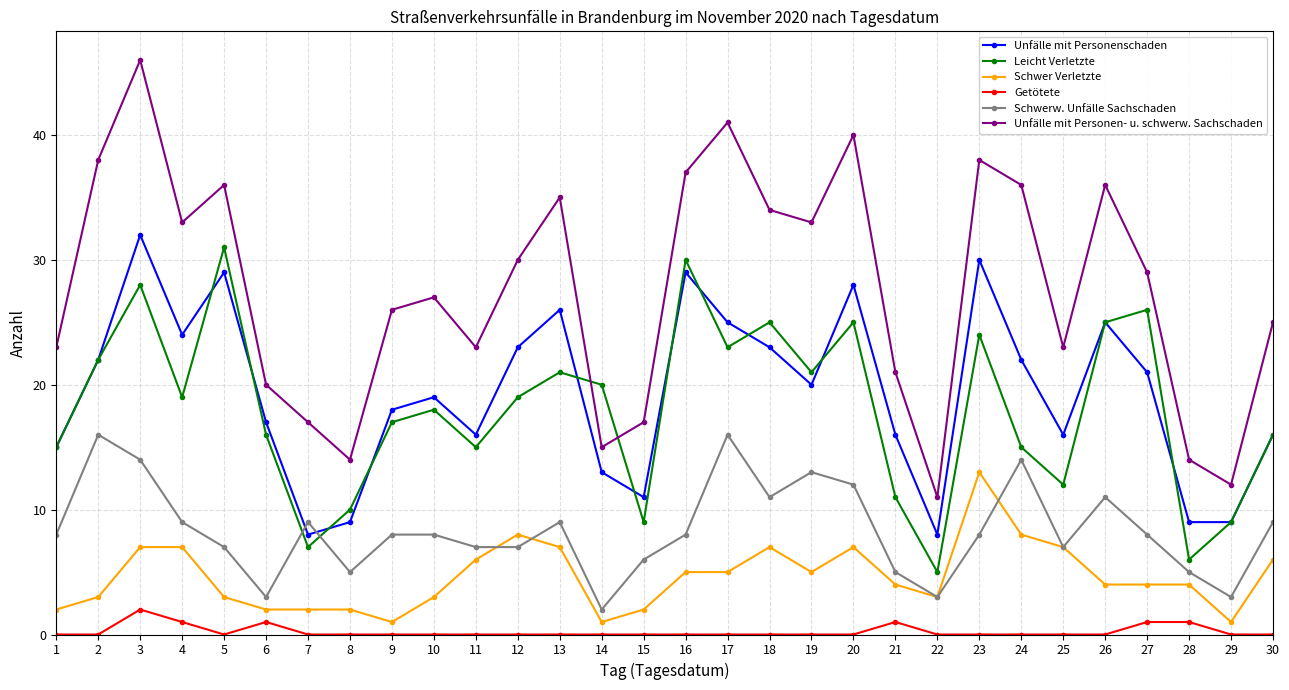

Which series has the largest range (max minus min)?

Unfälle mit Personen- u. schwerw. Sachschaden